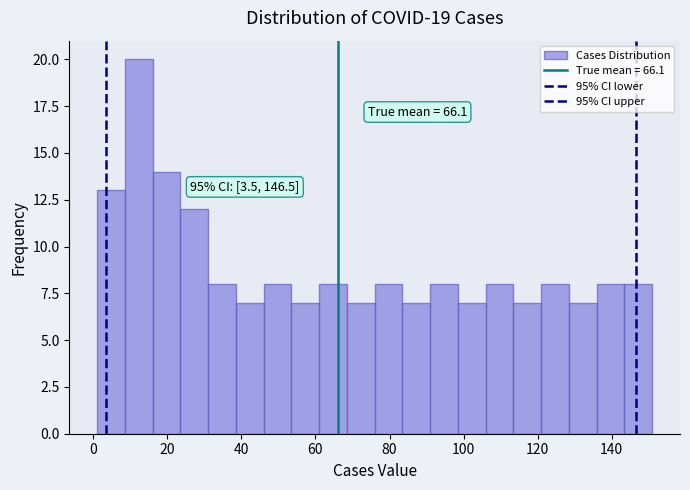

Read against the x-axis, roughly where is the centre of the tallest bar?

12